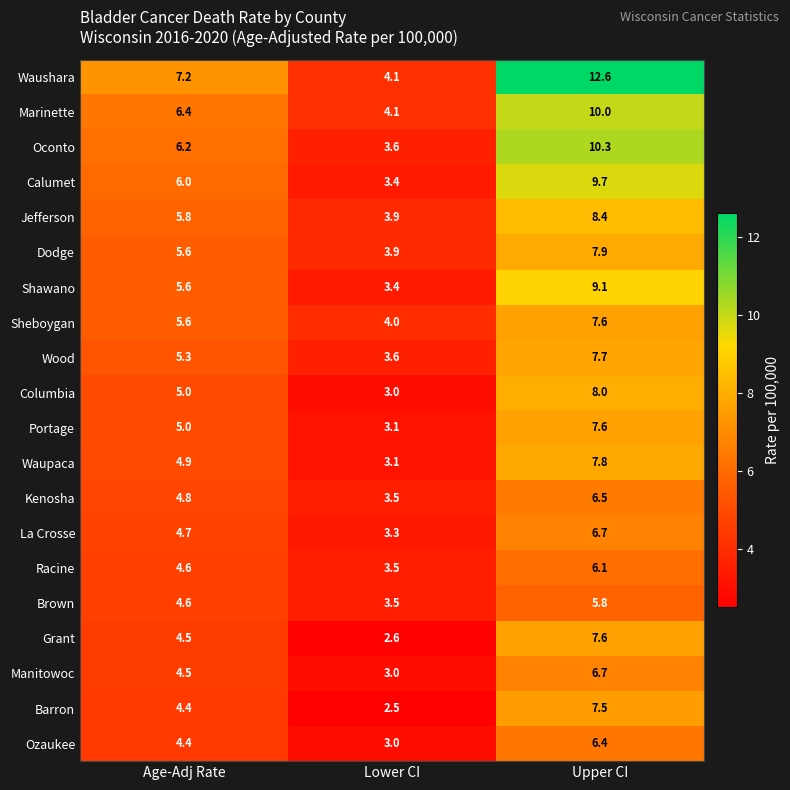

The Dodge series shows 2.1 at Upper CI. True or false?

False